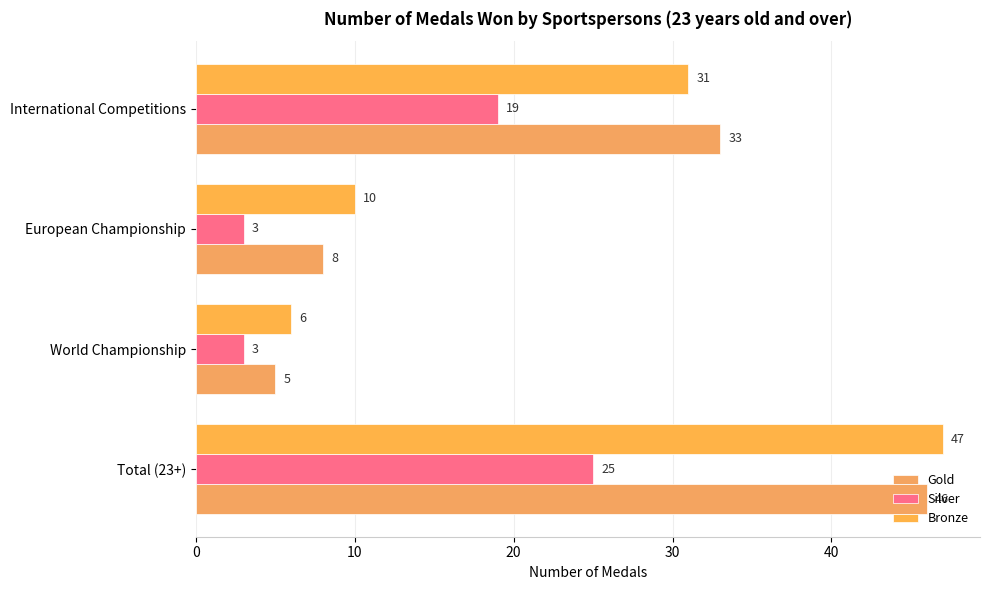

Count the number of categories in the chart.

4